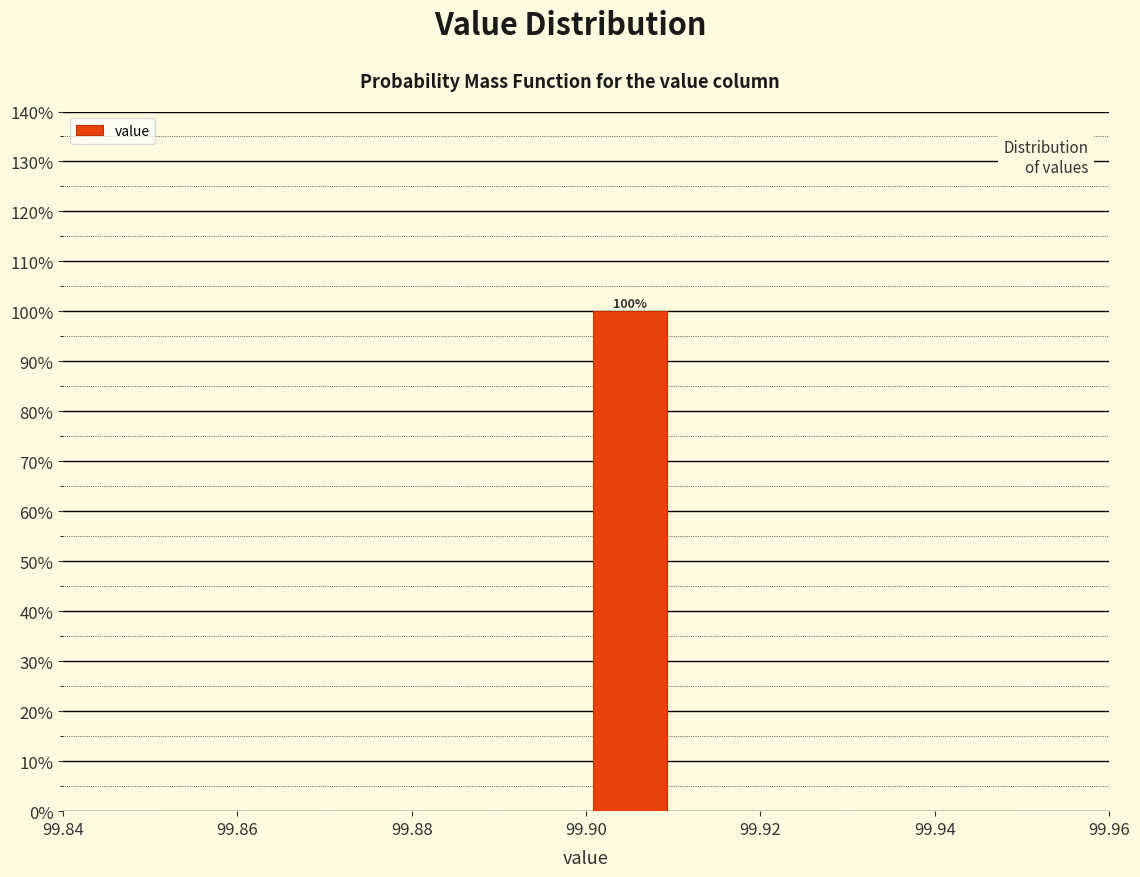

Over which range of the x-axis is the bar tallest?

99.90 to 99.91